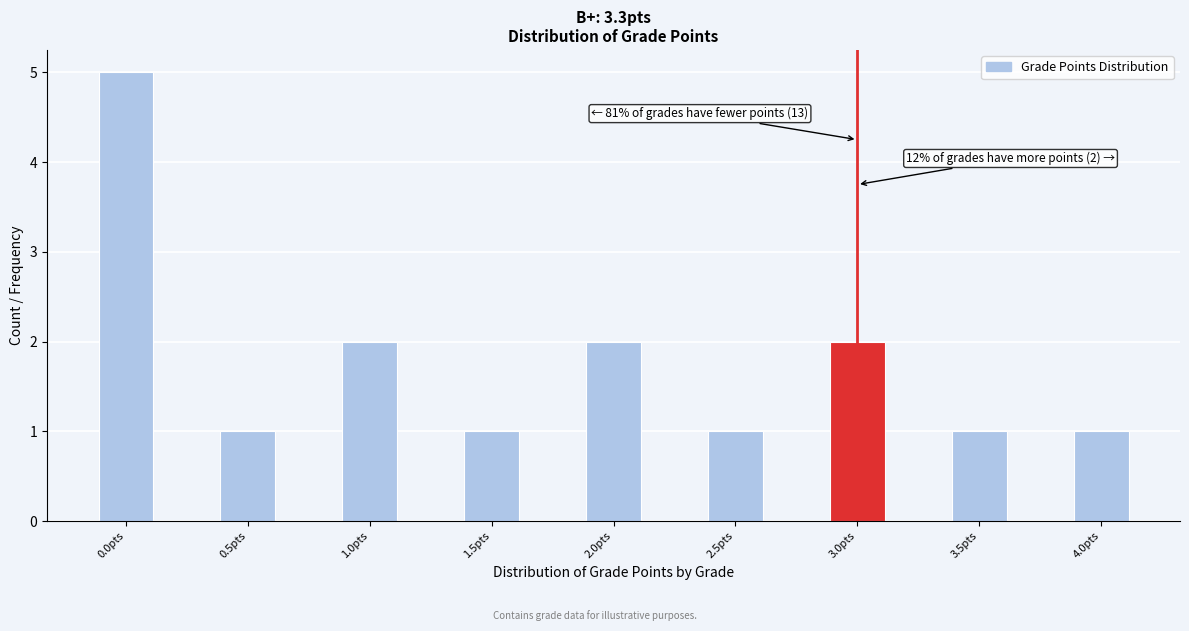

Reading left to right, what are all the values shown in this chart?

5	1	2	1	2	1	2	1	1